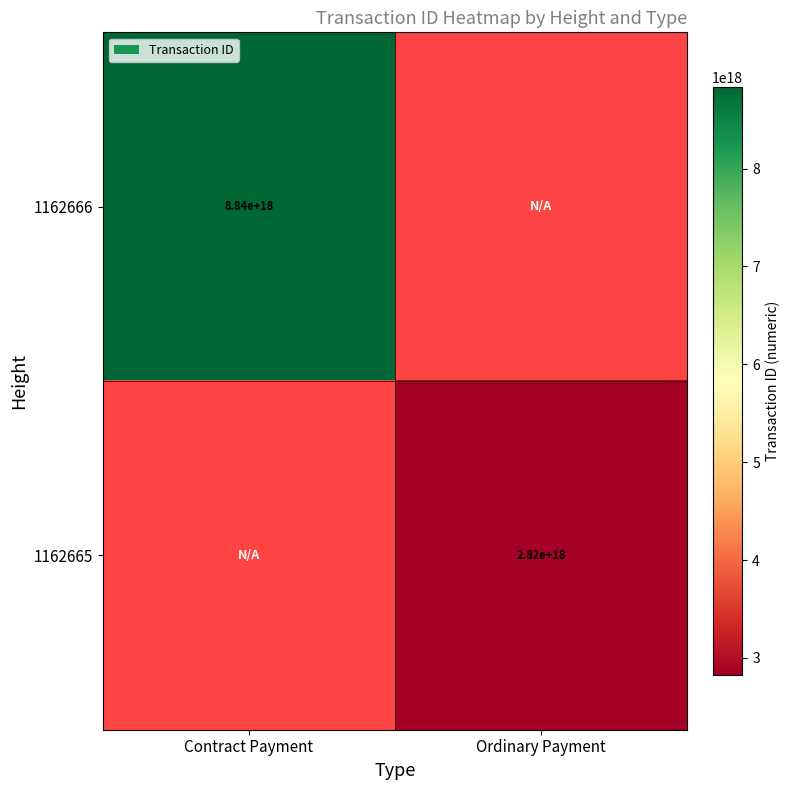

The value of 1162665 at Ordinary Payment is 2820000000000000000. True or false?

True